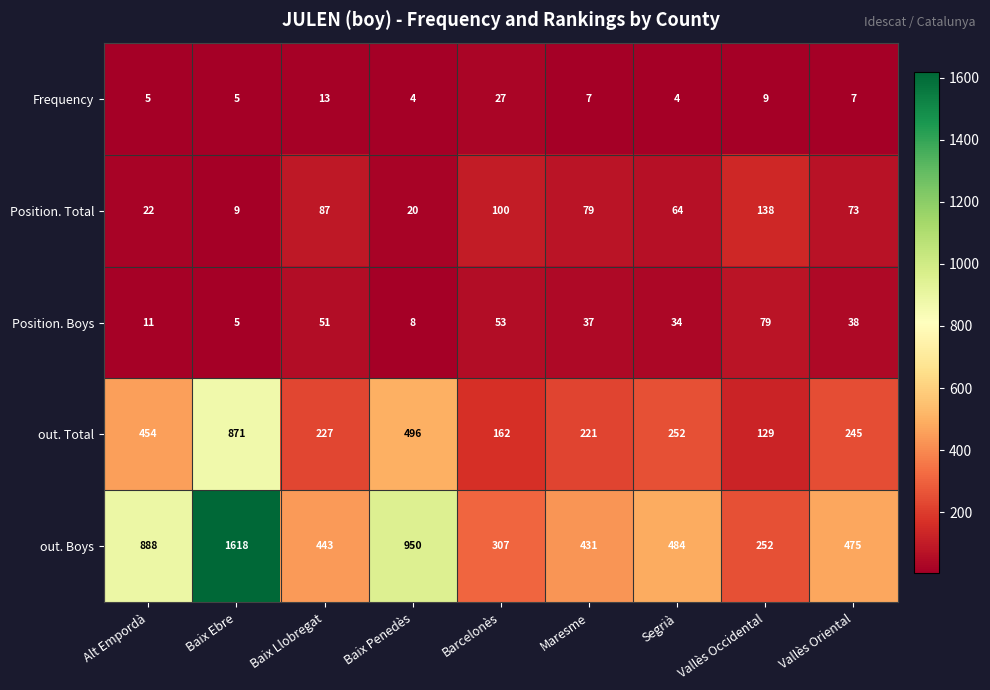

What is the sum of the Position. Boys values at Barcelonès and Baix Ebre?

58